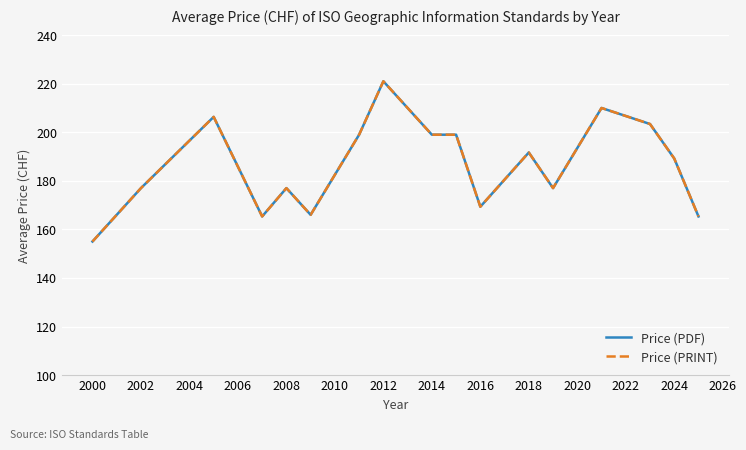

Does the chart have visible grid lines?

Yes